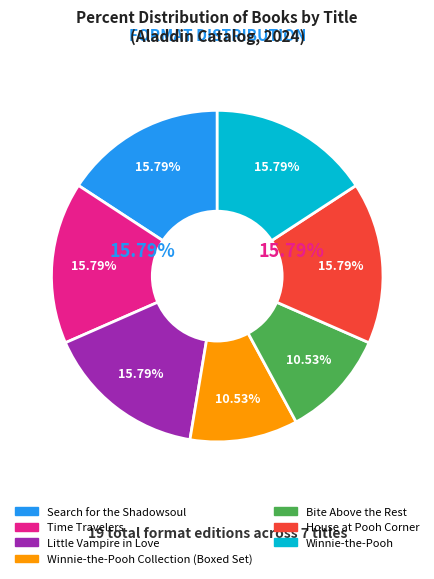

What is the largest slice in the pie chart?

Search for the Shadowsoul